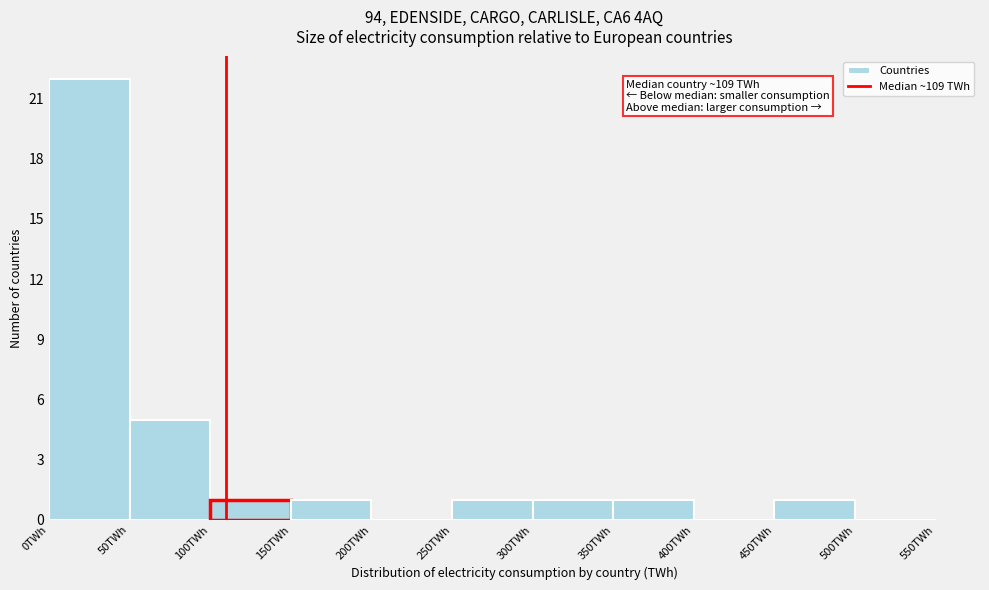

Which range on the x-axis has the tallest bar?

0 to 50